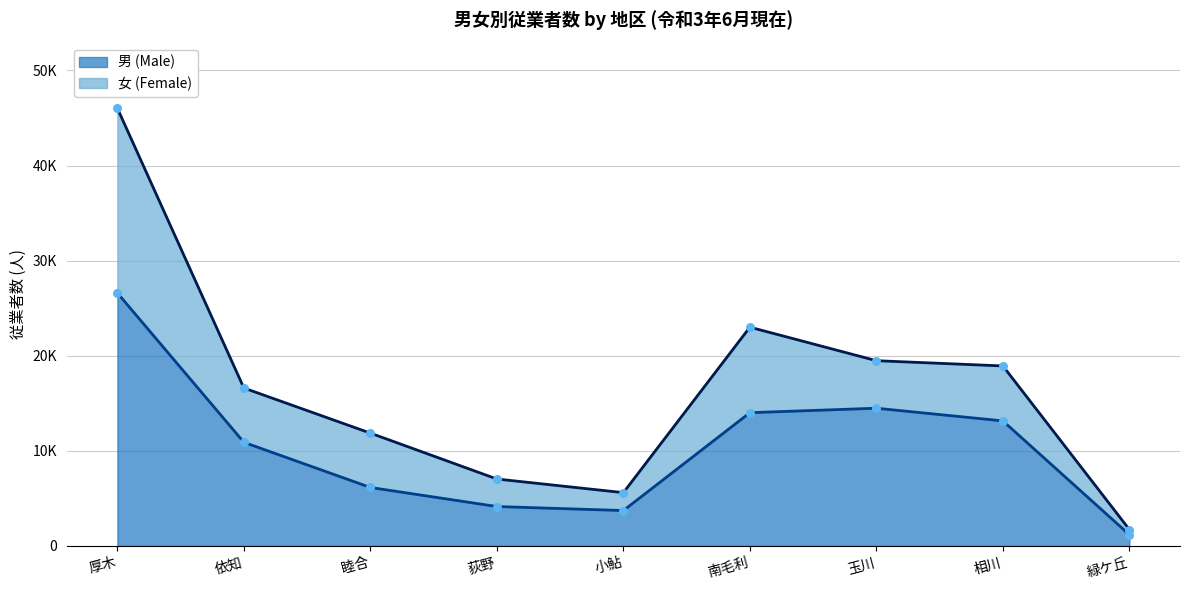

What is the ratio of the value at 南毛利 to the value at 小鮎?

3.8